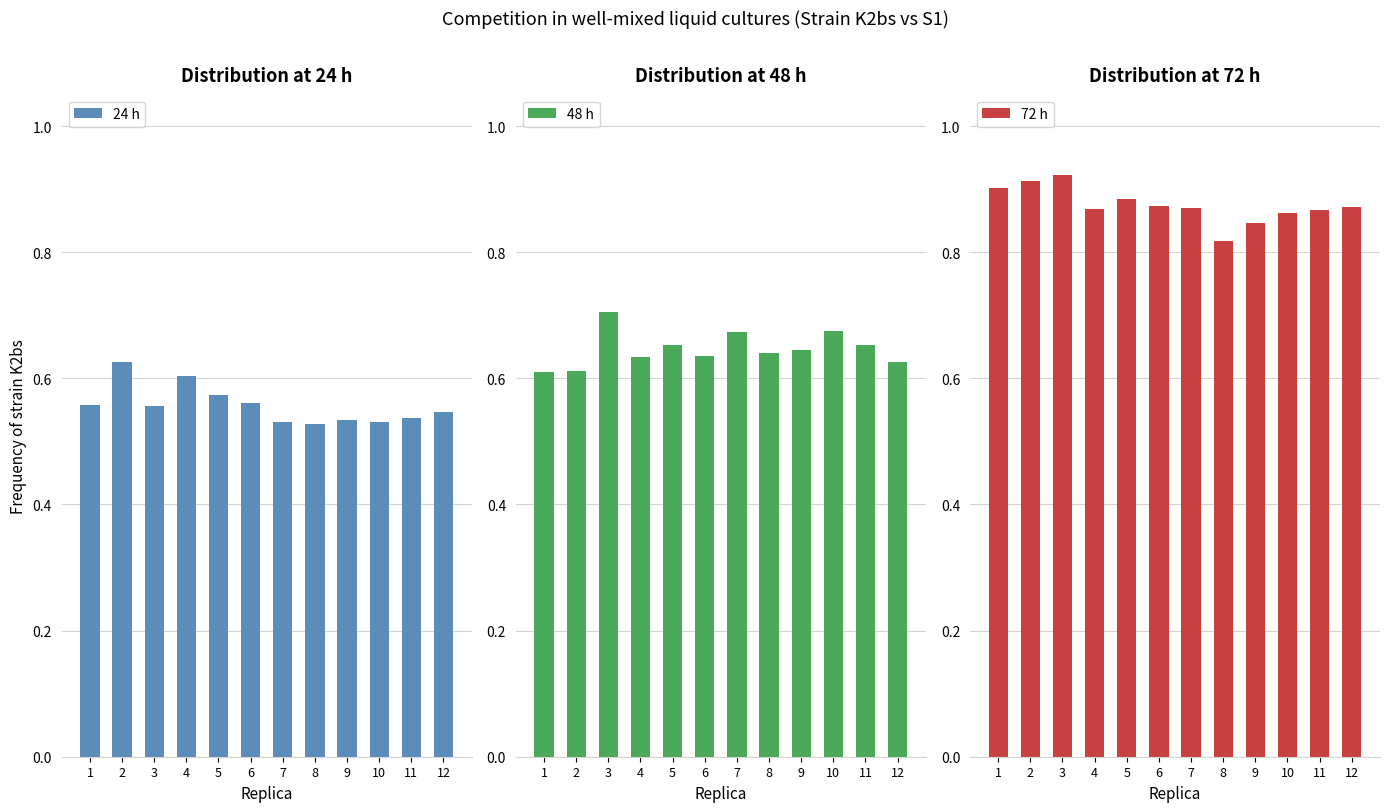

Which category has the lowest value in the 24 h series?

8